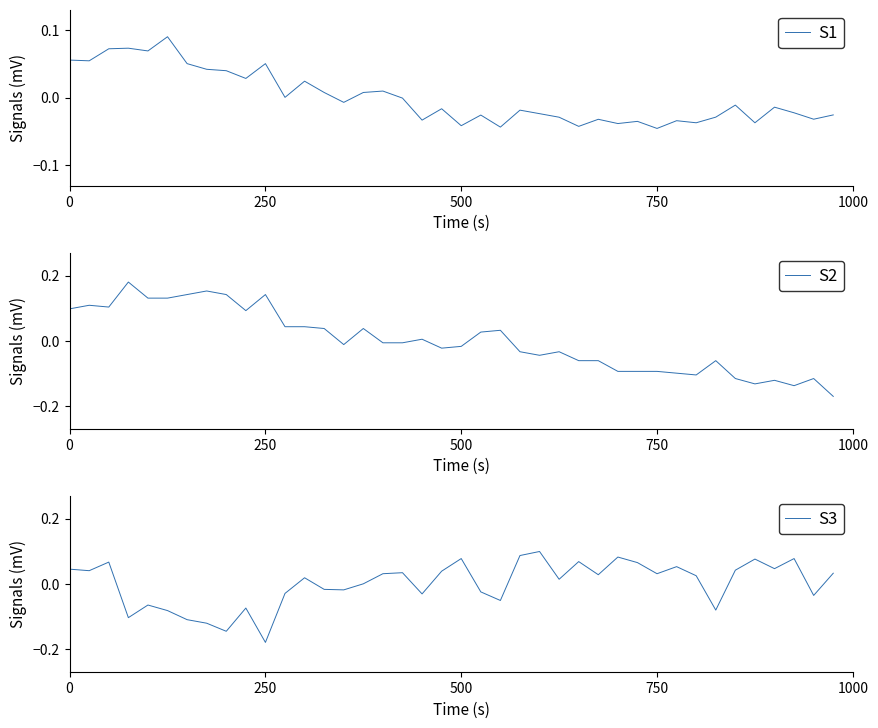

What is the greatest value displayed?

0.2